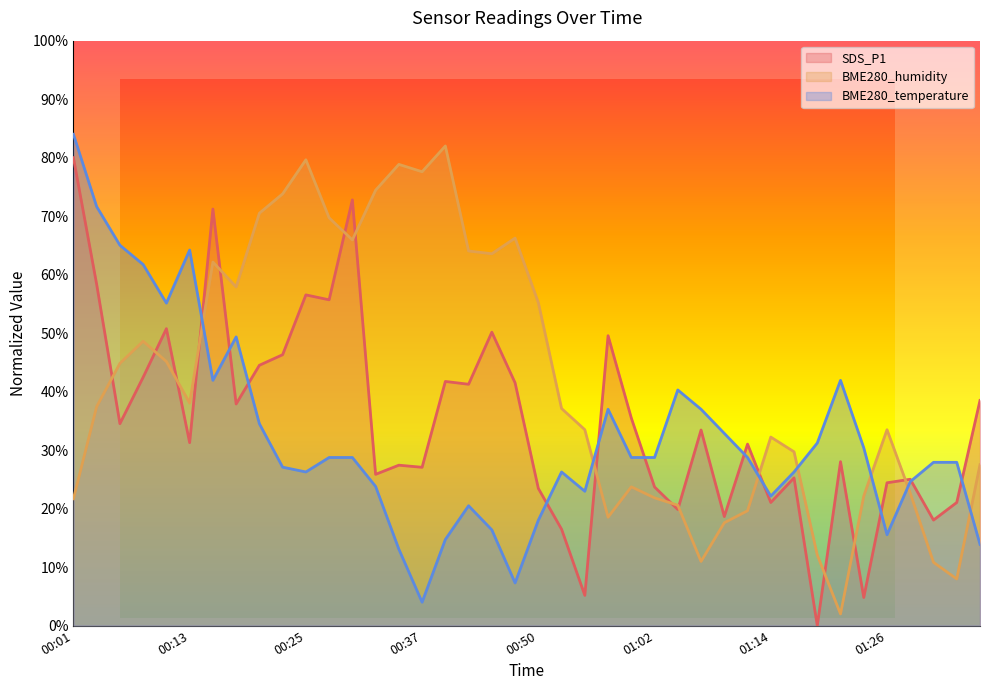

At which label does BME280_humidity first exceed 37?

00:03